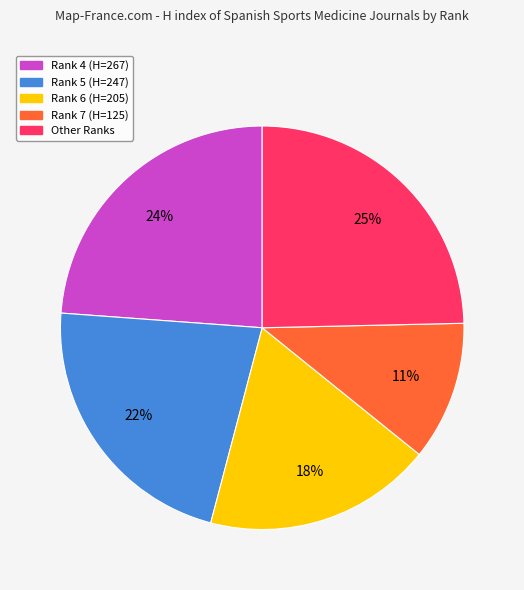

Count the number of slices in the pie.

5